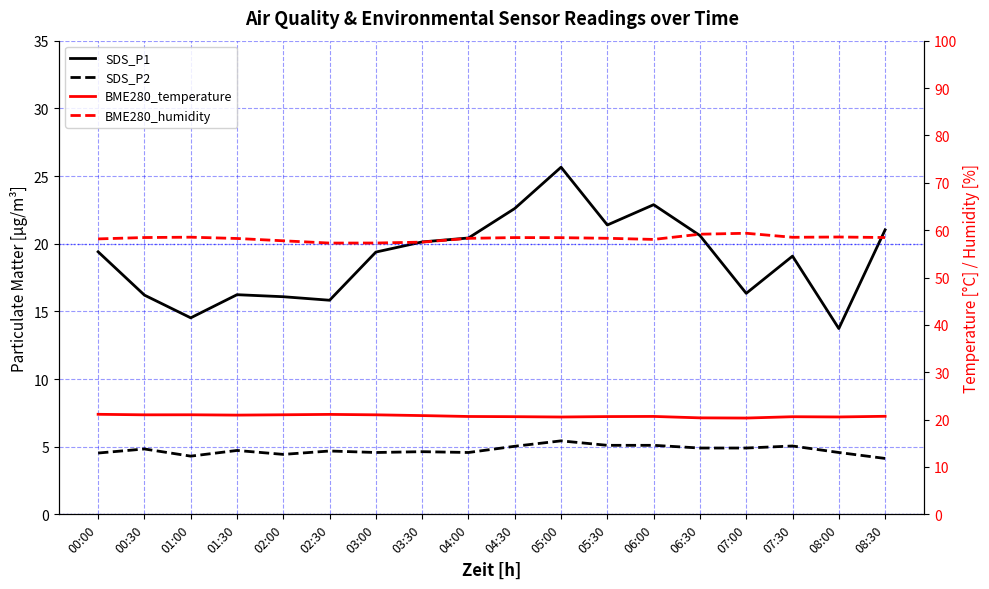

Reading right to left, list all the values displayed in this chart.

SDS_P1: 21.0	13.7	19.1	16.3	20.6	22.9	21.4	25.6	22.6	20.4	20.1	19.4	15.8	16.1	16.2	14.5	16.2	19.4
SDS_P2: 4.1	4.6	5.0	4.9	4.9	5.1	5.1	5.4	5.0	4.6	4.6	4.6	4.7	4.4	4.7	4.3	4.8	4.5
BME280_temperature: 20.7	20.6	20.6	20.3	20.4	20.7	20.6	20.6	20.6	20.7	20.9	21.0	21.1	21.0	20.9	21.0	21.0	21.1
BME280_humidity: 58.4	58.5	58.5	59.3	59.1	58.0	58.3	58.4	58.4	58.3	57.5	57.3	57.3	57.8	58.2	58.5	58.4	58.1